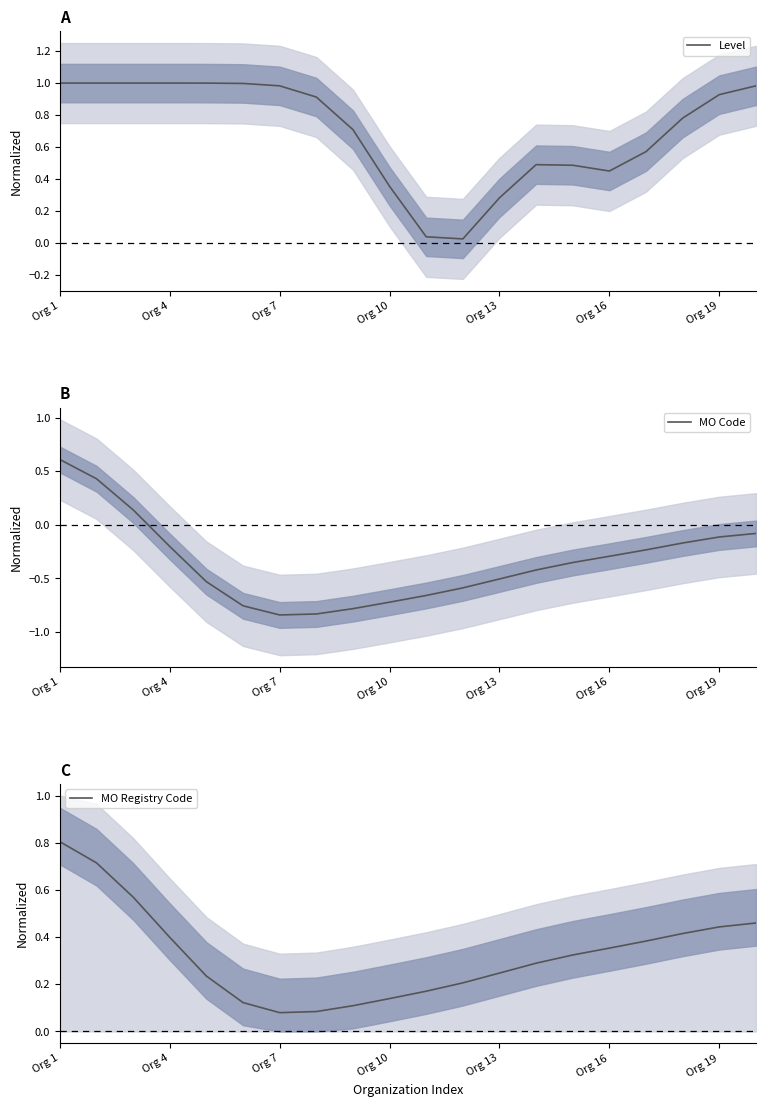

How many interior local valleys does the Level series have?

2